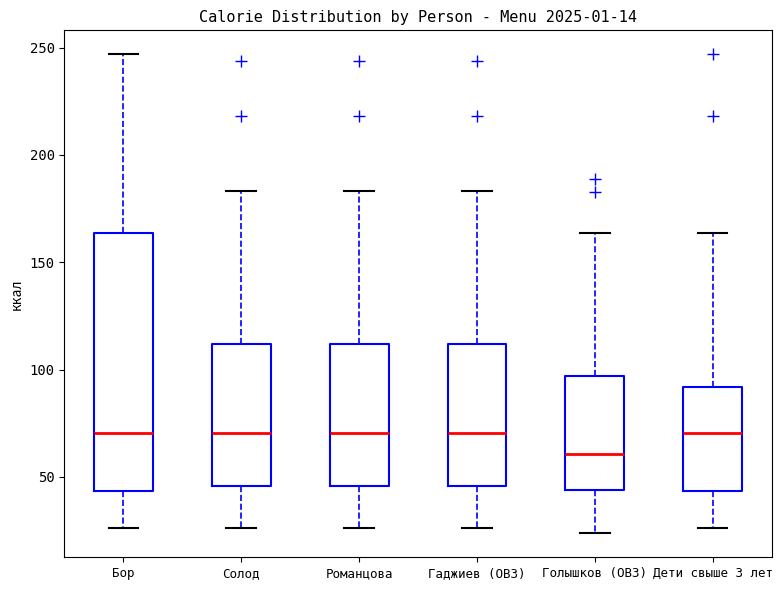

Which box is the tallest, from its lower edge to its upper edge?

Бор